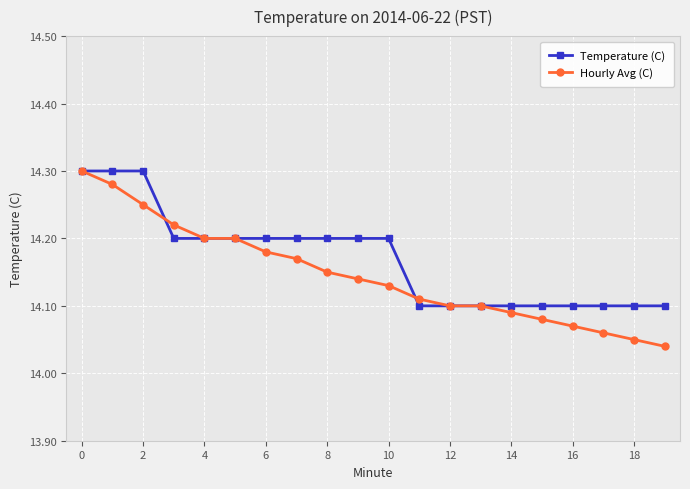

Which series has the widest spread of values?

Hourly Avg (C)